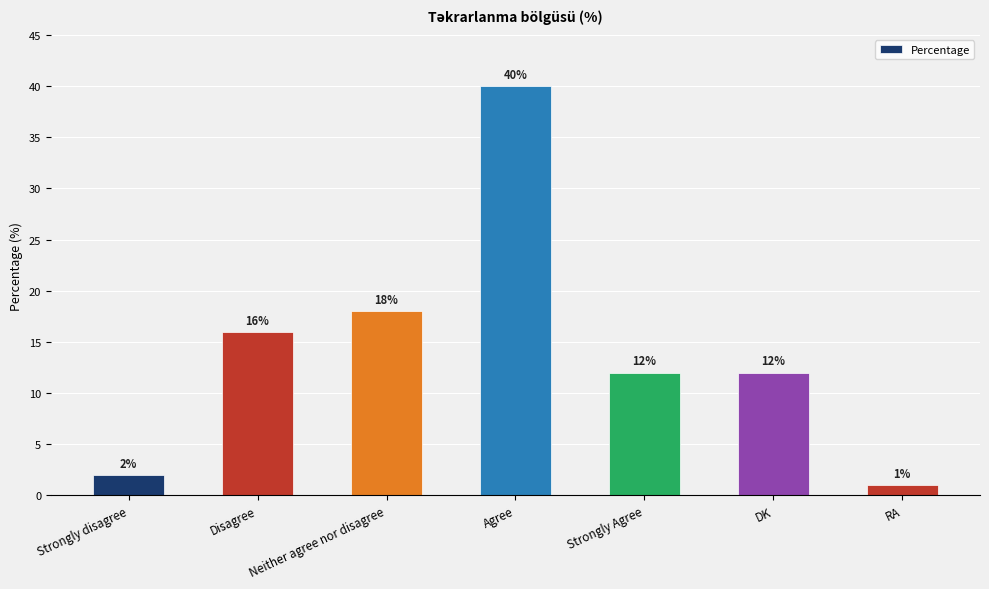

True or false: the data shows 18 at Neither agree nor disagree.

True